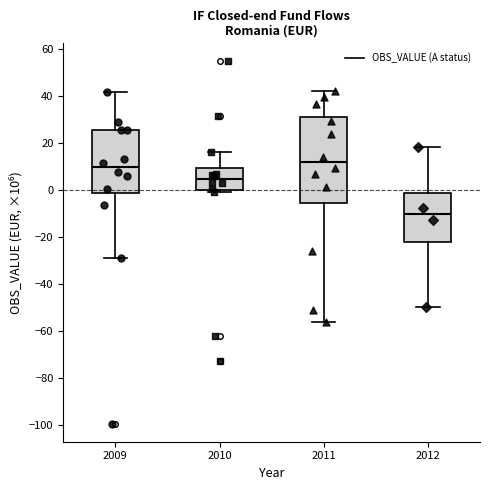

Comparing the boxes themselves (not the whiskers), which one is the tallest?

2011